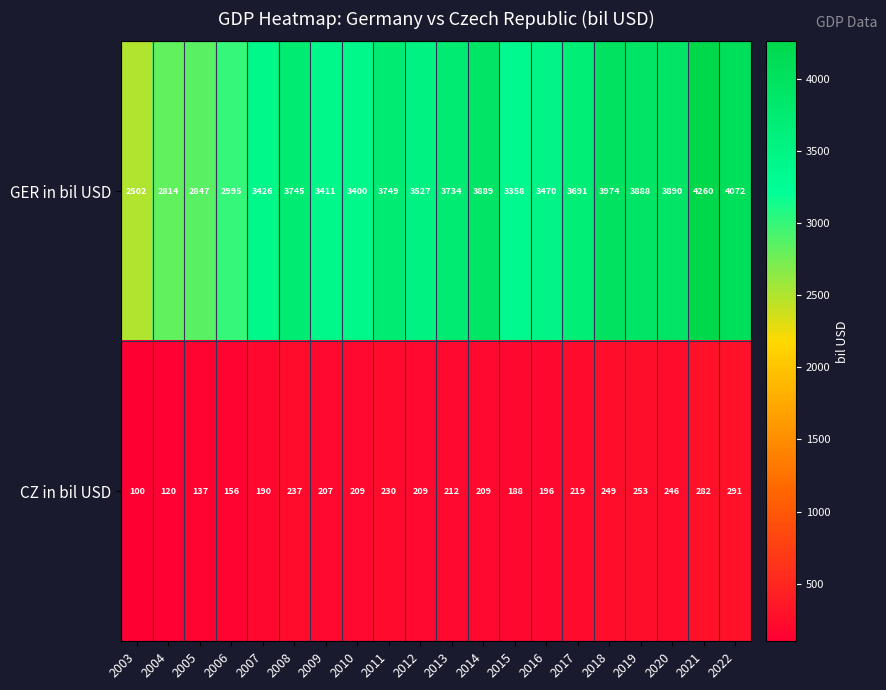

List the series in order of their overall mean, lowest first.

CZ in bil USD, GER in bil USD